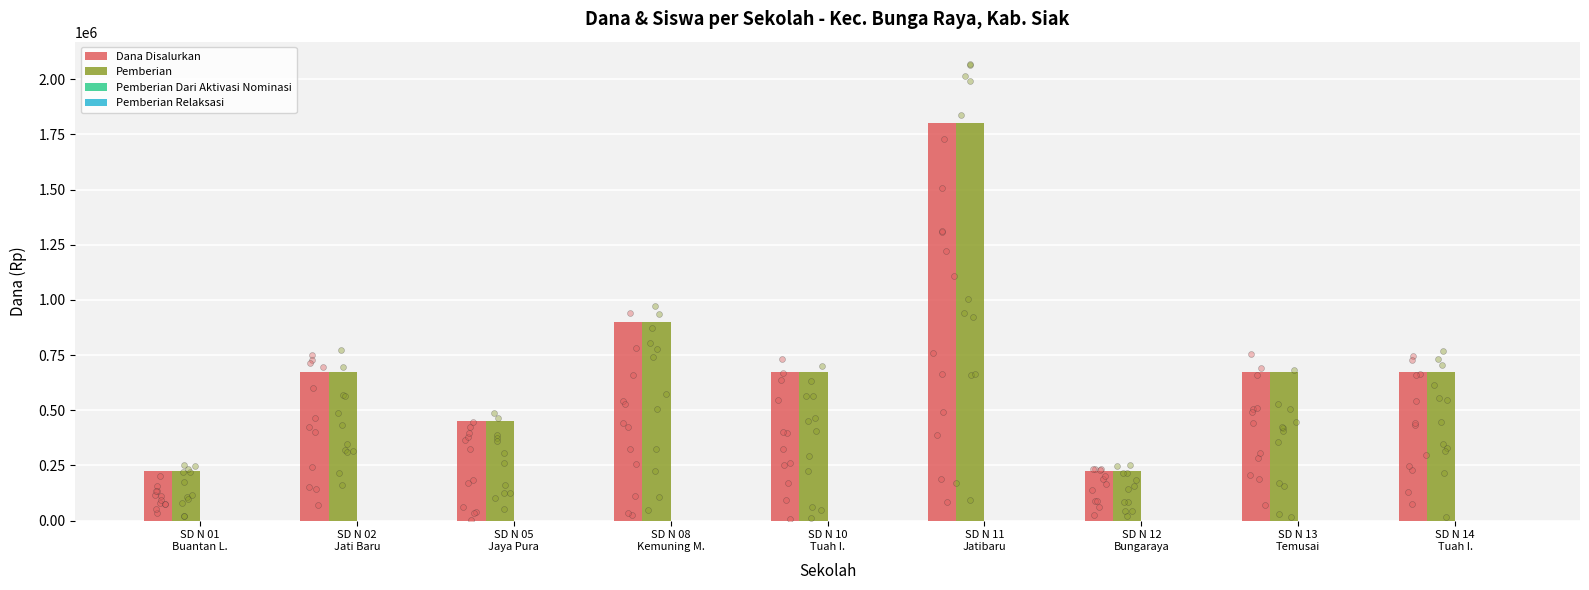

Is the value of Pemberian at SD N 01
Buantan L. greater than the value of Pemberian Relaksasi at SD N 10
Tuah I.?

Yes